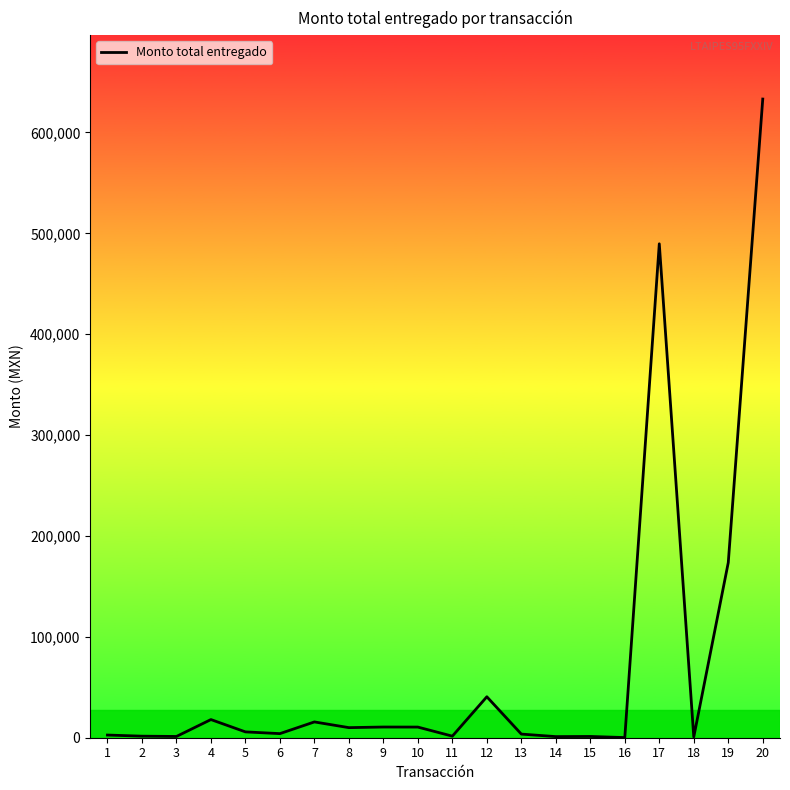

What is the maximum value shown in the chart?

633103.5